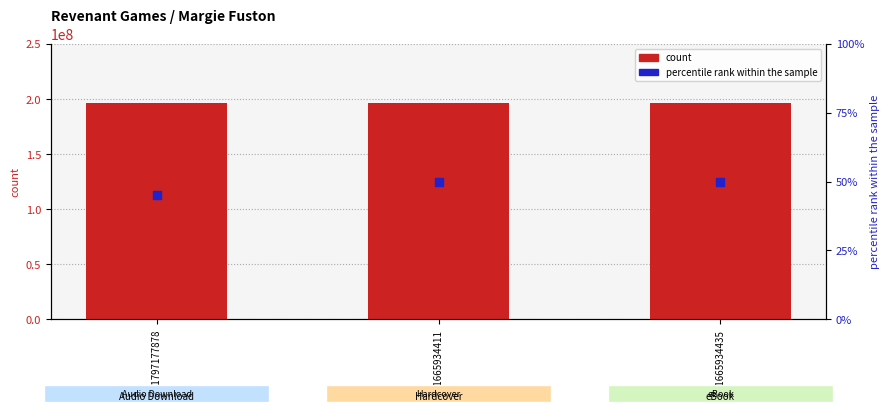

Which series contains the lowest Y value?

percentile rank within the sample